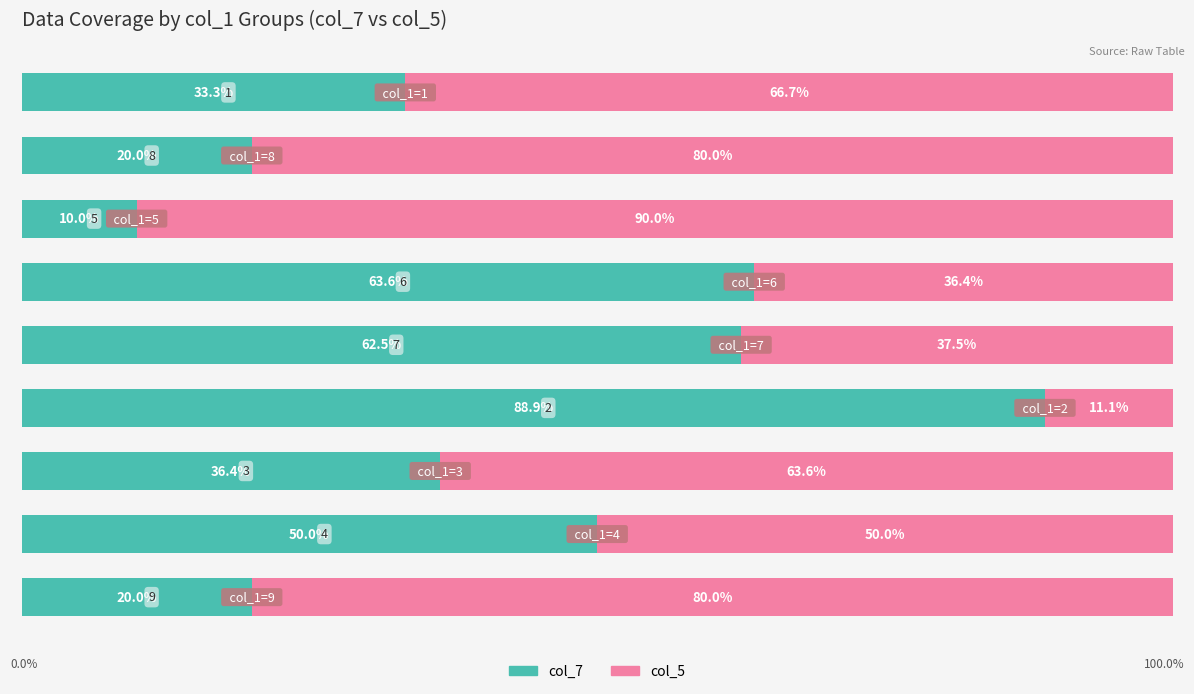

Reading right to left, list all the values displayed in this chart.

col_7: 8=33.3	7=20.0	6=10.0	5=63.6	4=62.5	3=88.9	2=36.4	1=50.0	0=20.0
col_5: 8=66.7	7=80.0	6=90.0	5=36.4	4=37.5	3=11.1	2=63.6	1=50.0	0=80.0